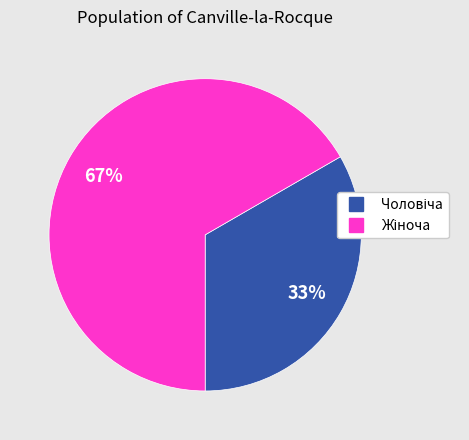

To the nearest percent, what is the average slice percentage?

50%